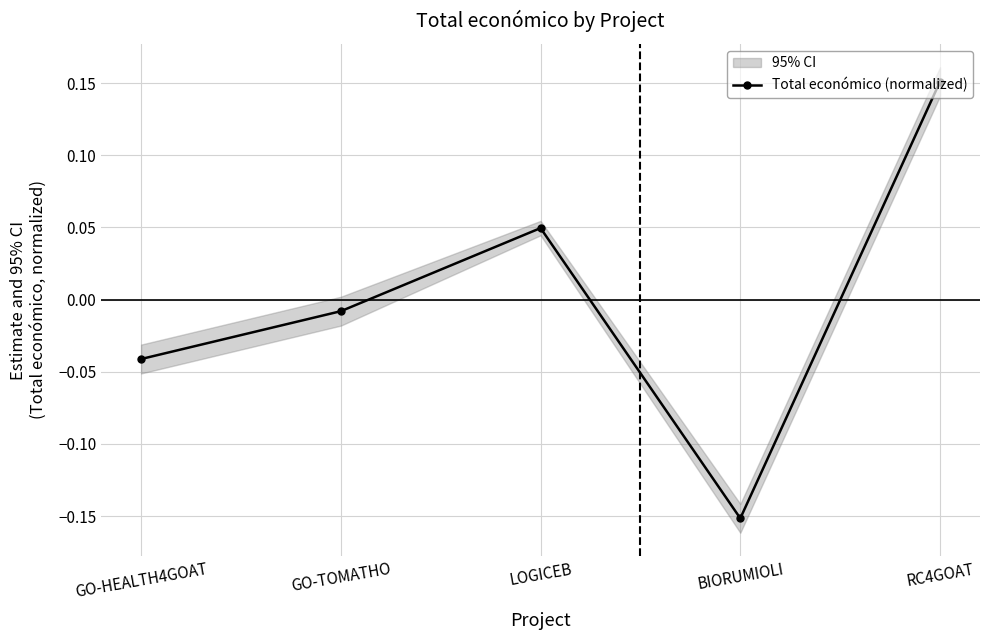

Reading left to right, extract all data points from this chart.

GO-HEALTH4GOAT=-0.0	GO-TOMATHO=-0.0	LOGICEB=0.0	BIORUMIOLI=-0.2	RC4GOAT=0.2